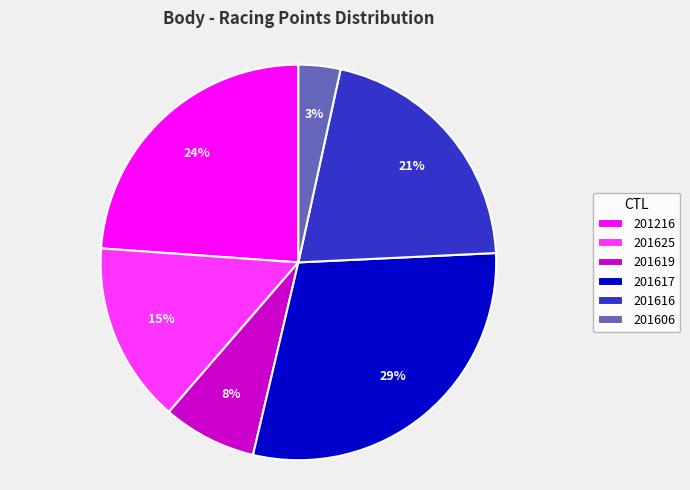

Does 201606 account for over 50% of the chart?

No